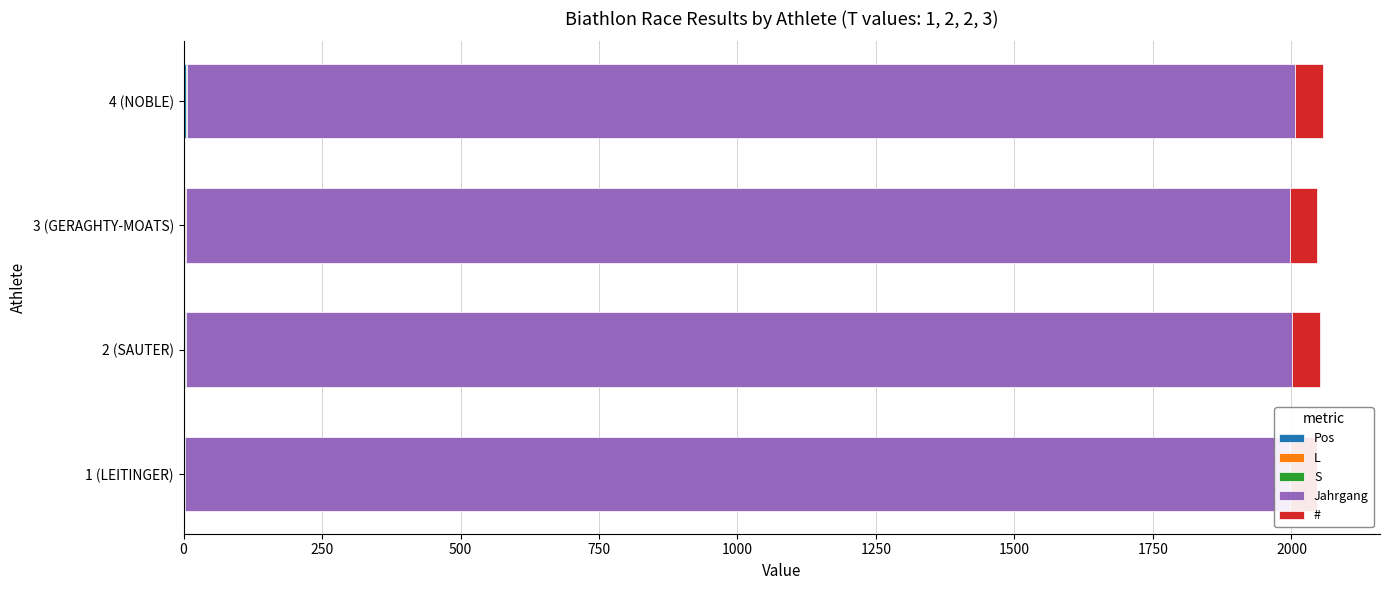

Which has a higher value, 1 (LEITINGER) or 4 (NOBLE)?

4 (NOBLE)